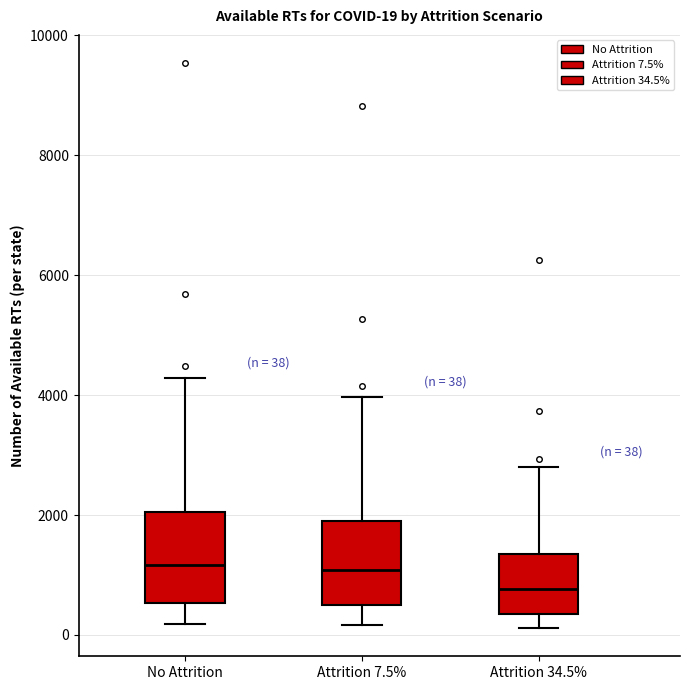

Which box has the lowest median line?

Attrition 34.5%